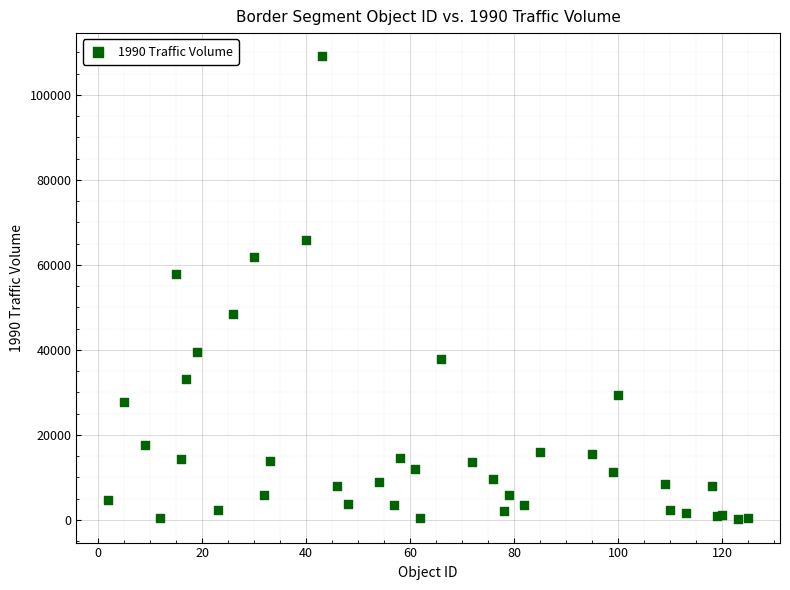

What Y value in the scatter plot is closest to 54602?

57917